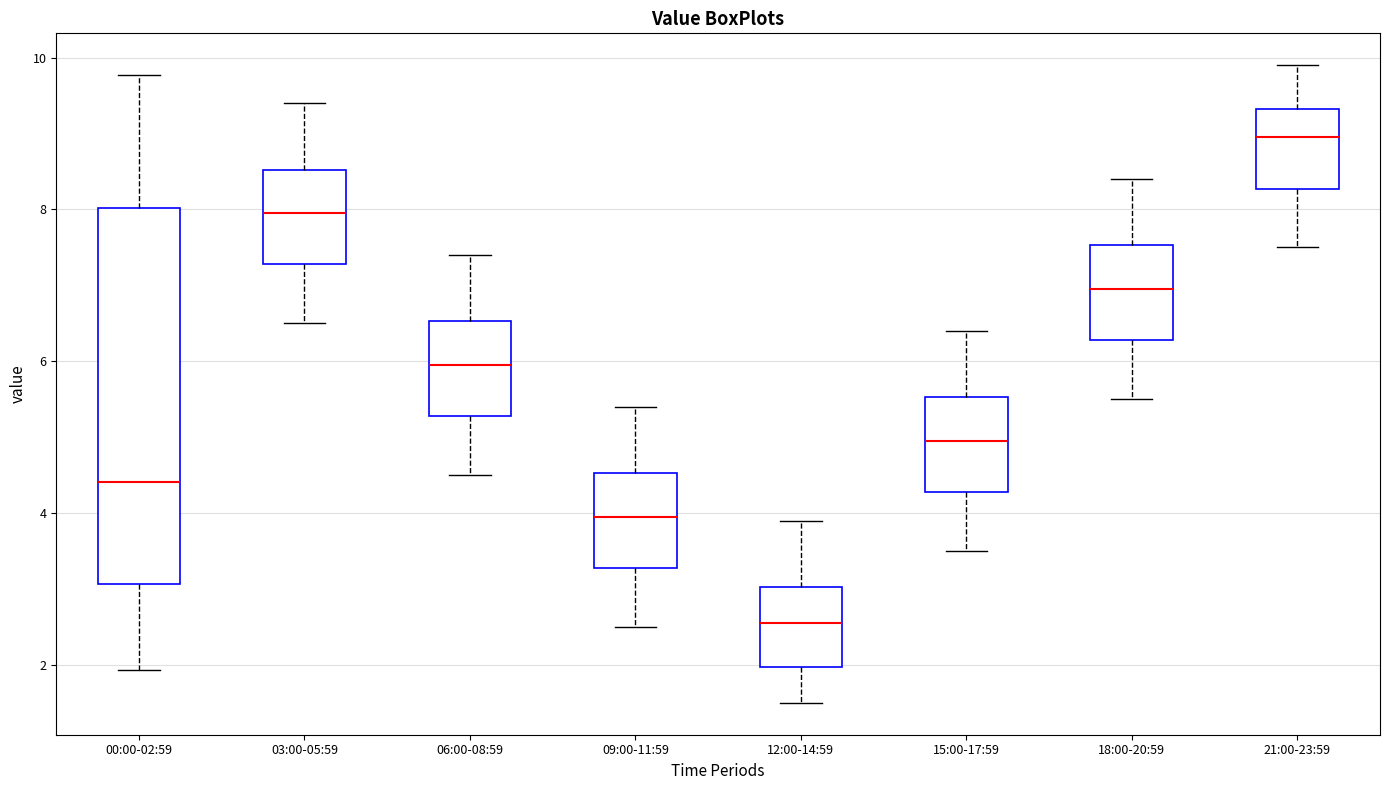

Reading left to right, read every box against the y-axis: the position of its median line, the range the box covers, and the ends of its whiskers. The values are not printed on the chart, so give them approximately, as read against the axis.

00:00-02:59: median 4.4, box 3.0 to 8.0, whiskers 2.0 to 9.8
03:00-05:59: median 8.0, box 7.2 to 8.6, whiskers 6.6 to 9.4
06:00-08:59: median 6.0, box 5.2 to 6.6, whiskers 4.6 to 7.4
09:00-11:59: median 4.0, box 3.2 to 4.6, whiskers 2.6 to 5.4
12:00-14:59: median 2.6, box 2.0 to 3.0, whiskers 1.6 to 4.0
15:00-17:59: median 5.0, box 4.2 to 5.6, whiskers 3.6 to 6.4
18:00-20:59: median 7.0, box 6.2 to 7.6, whiskers 5.6 to 8.4
21:00-23:59: median 9.0, box 8.2 to 9.4, whiskers 7.6 to 10.0